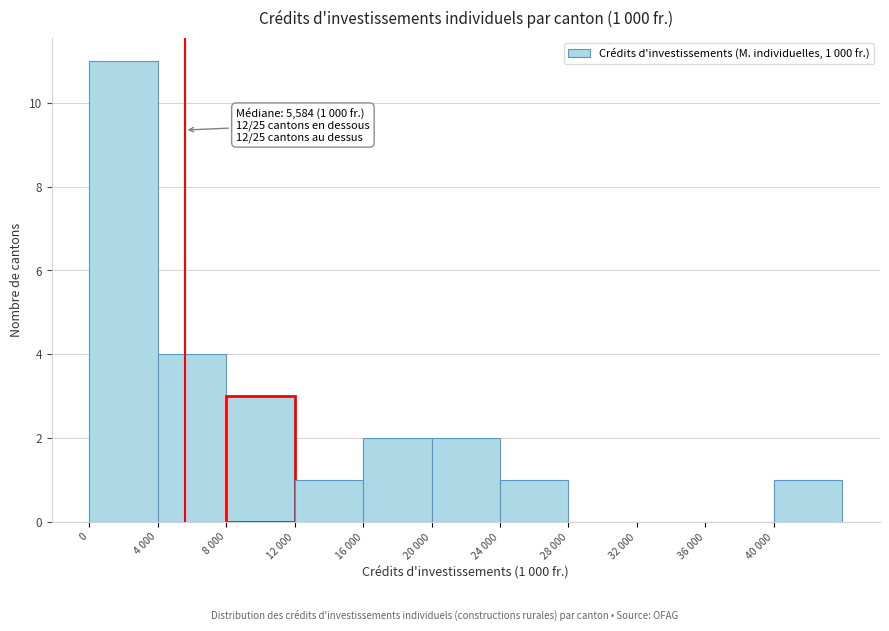

Reading left to right, extract all data points from this chart.

0=11	4 000=4	8 000=3	12 000=1	16 000=2	20 000=2	24 000=1	28 000=0	32 000=0	36 000=0	40 000=1